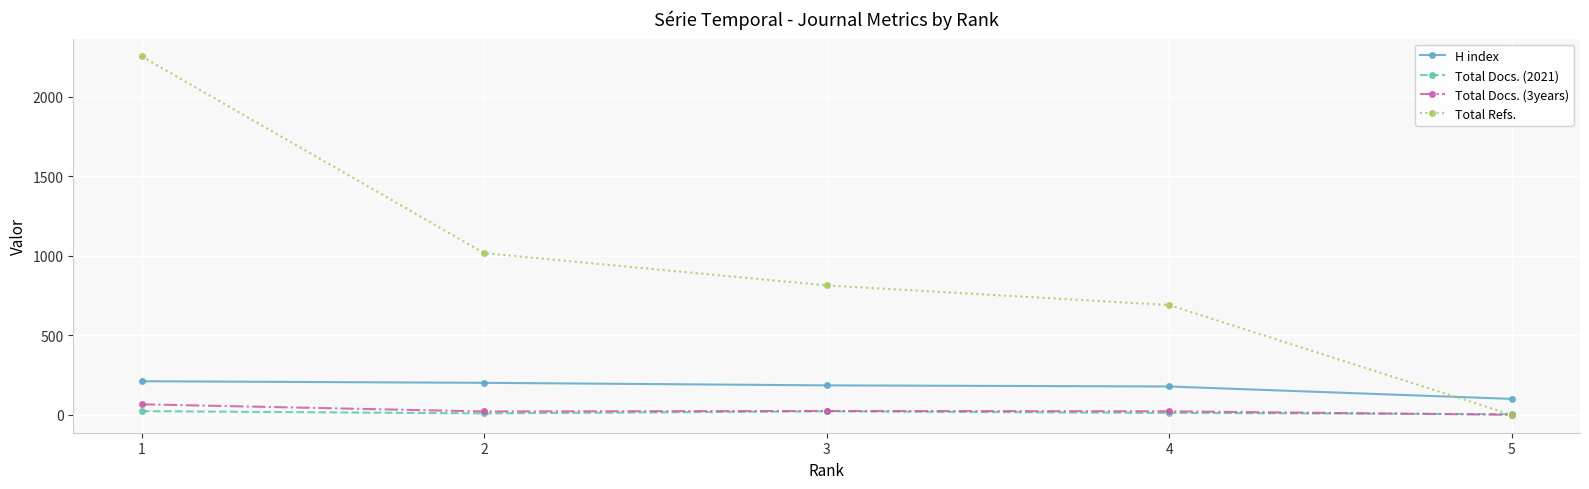

How many categories are shown in the chart?

5